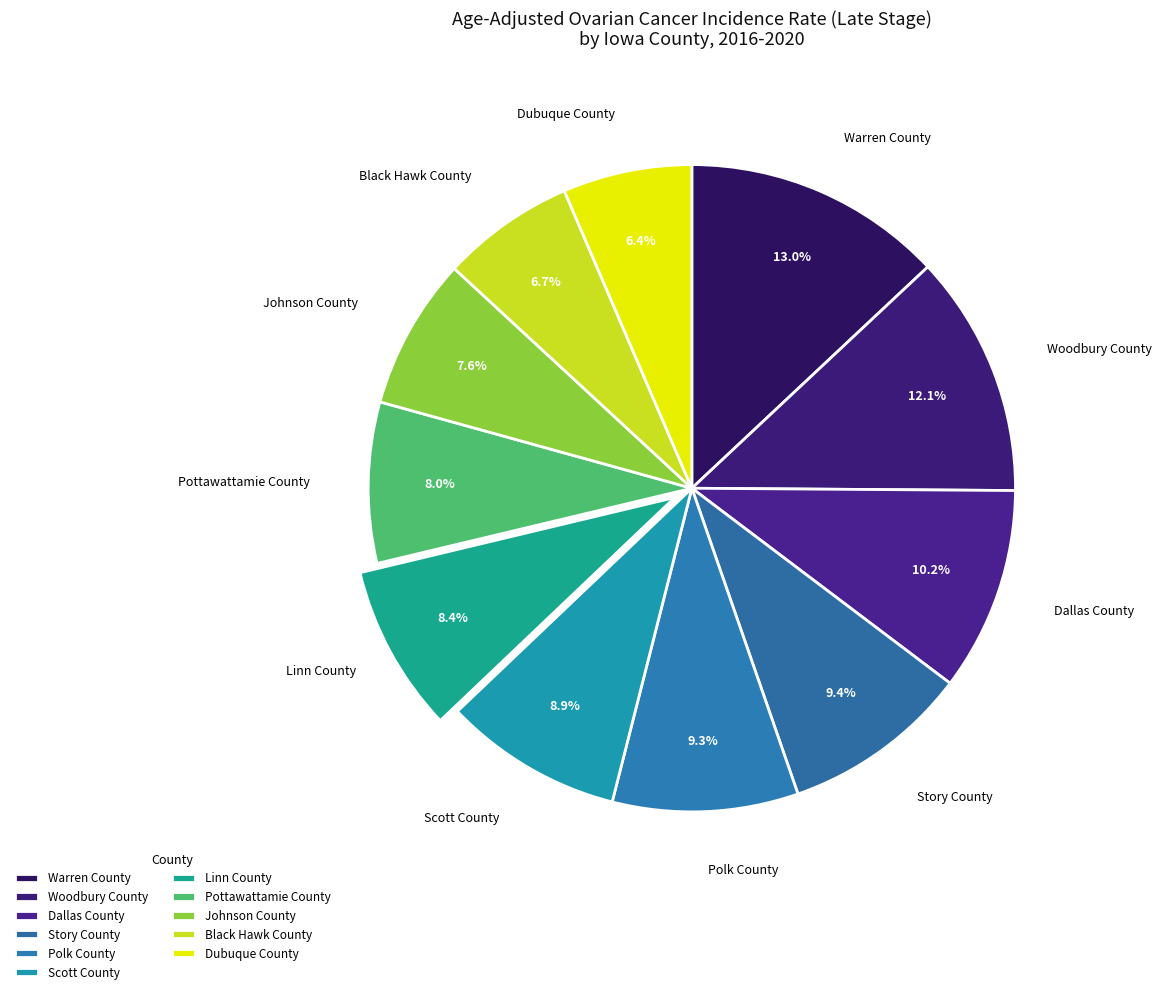

Is there a majority slice in this chart?

No